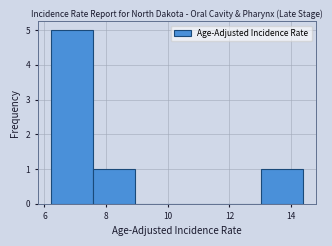

Which range on the x-axis has the tallest bar?

6.2 to 7.6